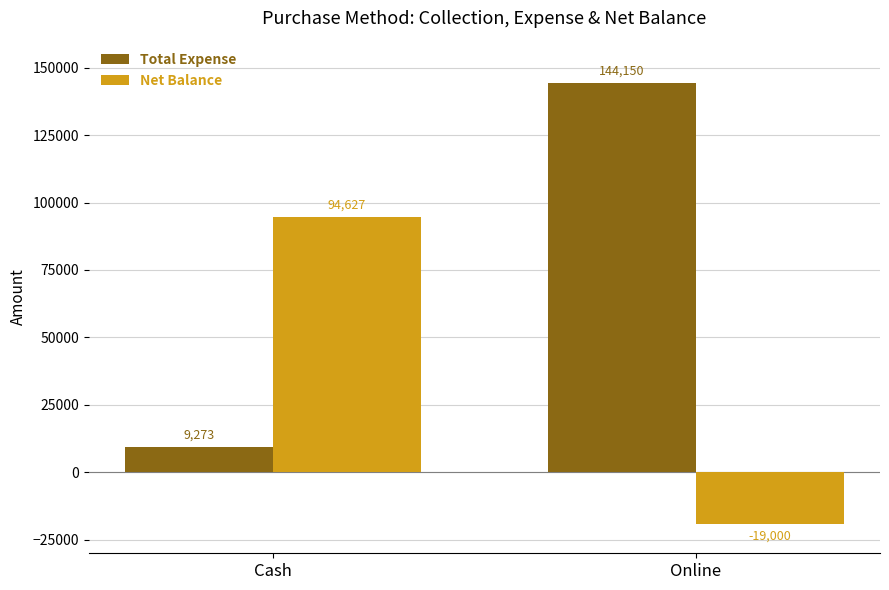

Reading left to right, list all the values displayed in this chart.

Total Expense: Cash=9273	Online=144150
Net Balance: Cash=94627	Online=-19000